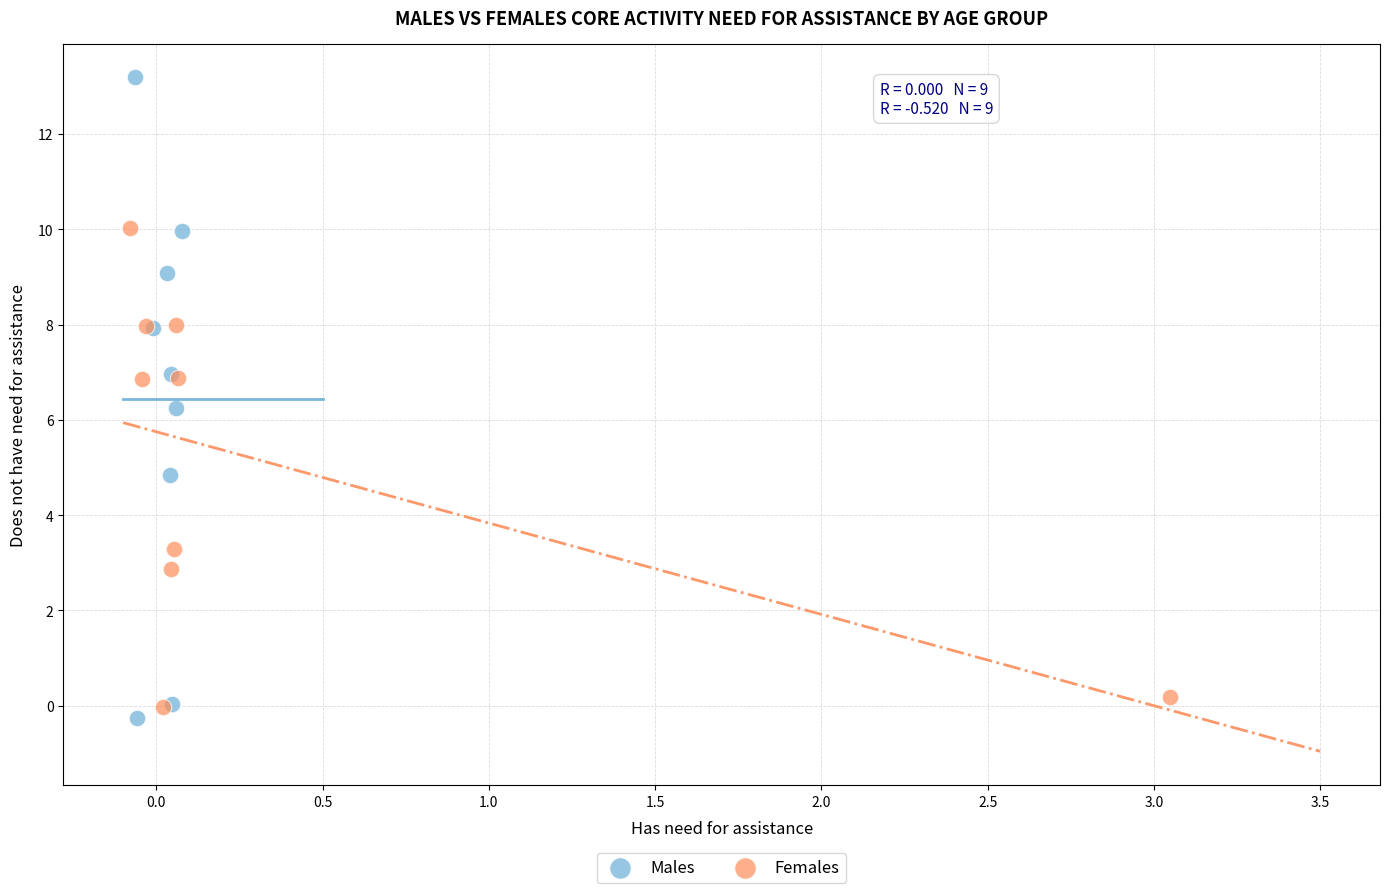

Which series has the widest spread of Y values?

Males